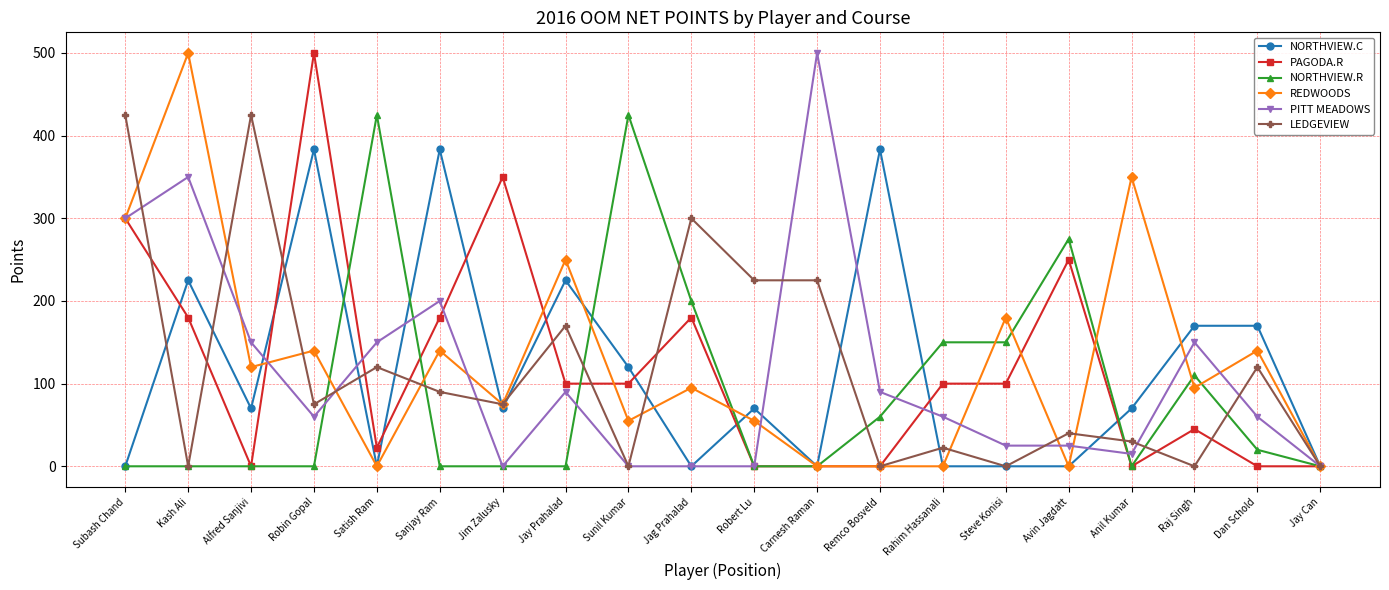

What position from the right is Jim Zalusky?

14